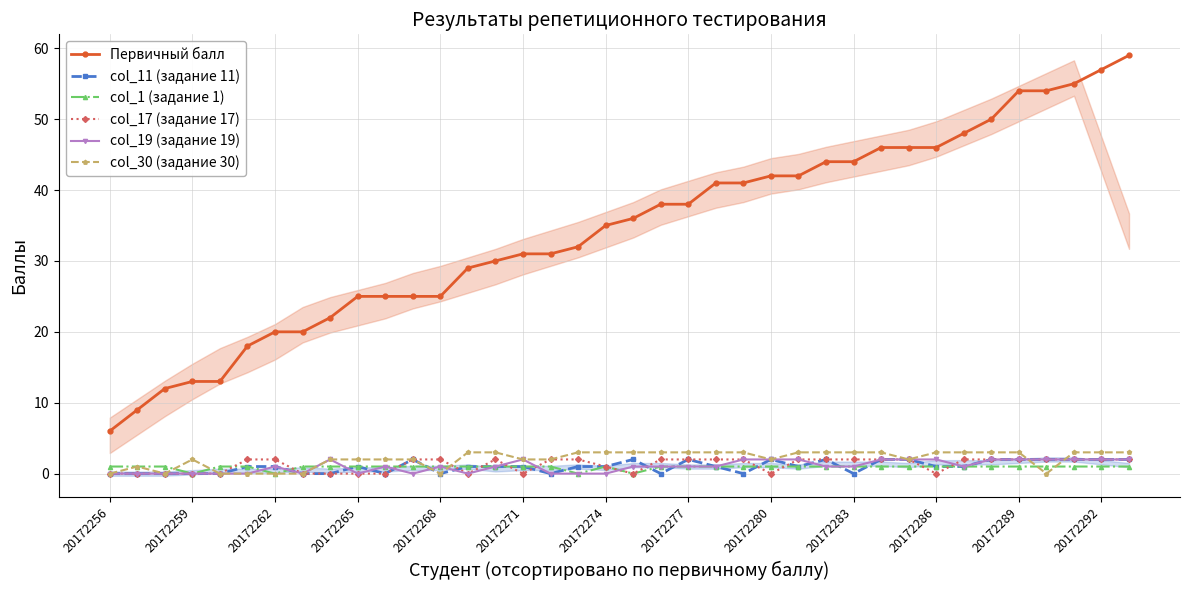

What are all the series names shown in the legend?

Первичный балл, col_11 (задание 11), col_1 (задание 1), col_17 (задание 17), col_19 (задание 19), col_30 (задание 30)